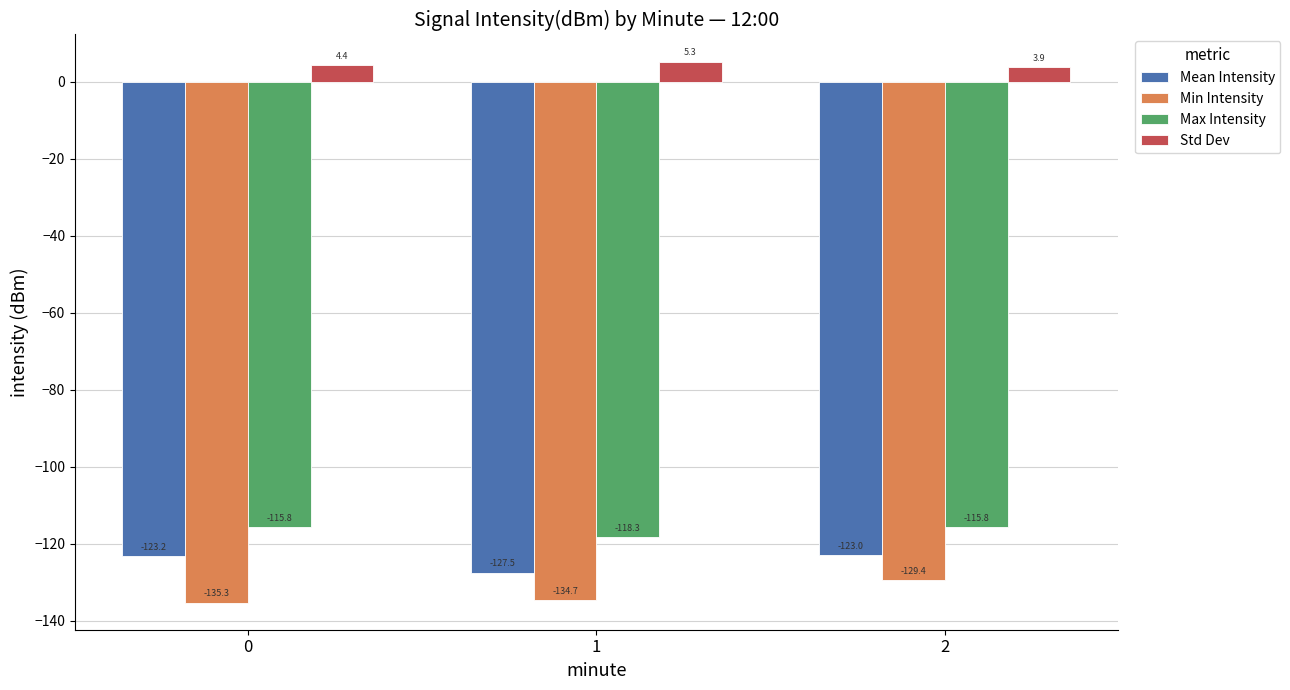

Reading left to right, transcribe all the data shown in this chart.

Mean Intensity: -123.2	-127.5	-123.0
Min Intensity: -135.3	-134.7	-129.4
Max Intensity: -115.8	-118.3	-115.8
Std Dev: 4.4	5.3	3.9